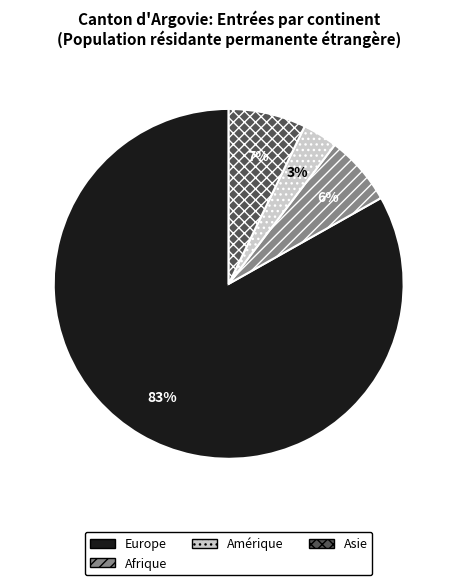

Is the sum of Amérique and Asie greater than half?

No